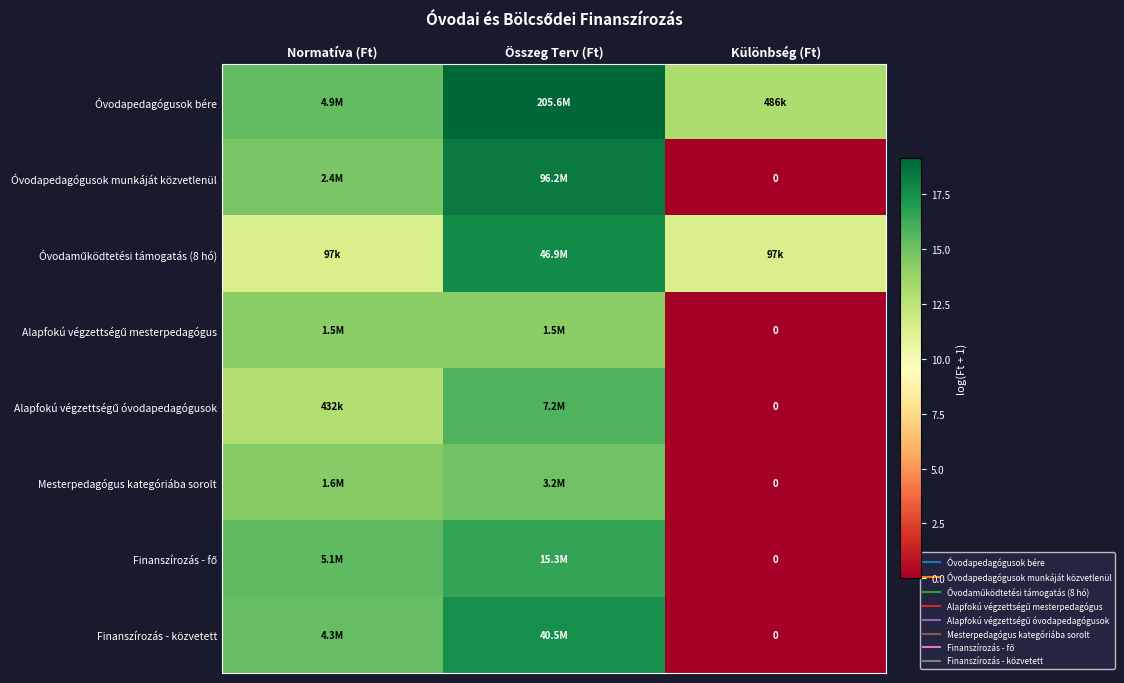

At which category does the chart reach its minimum across all series?

Különbség (Ft)